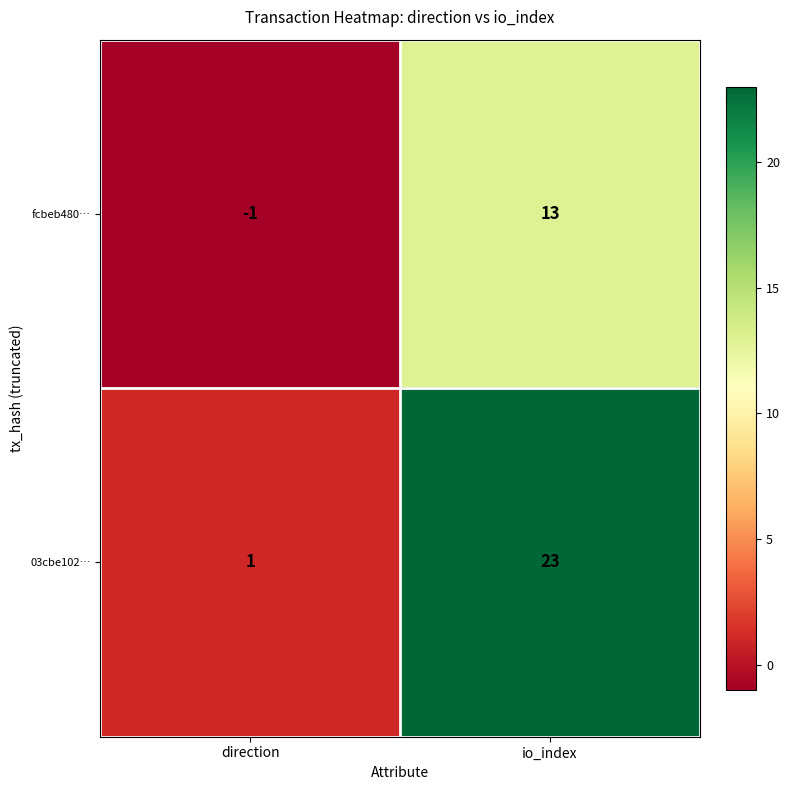

Reading left to right, extract all data points from this chart.

fcbeb480…: -1	13
03cbe102…: 1	23